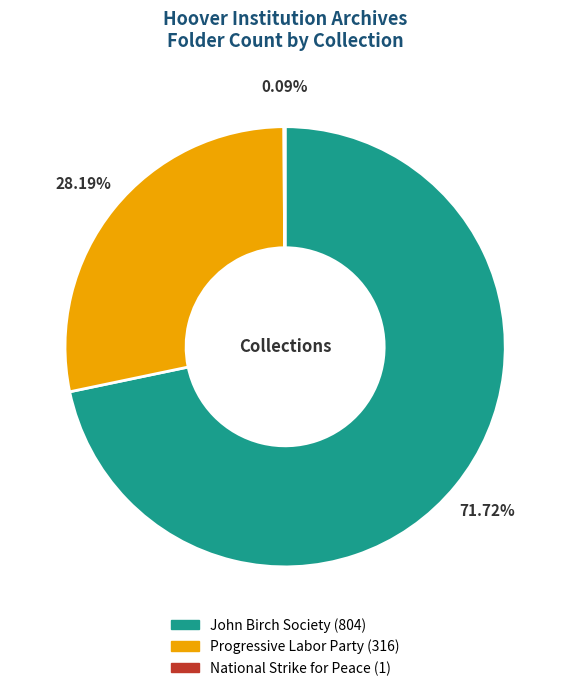

What is the majority slice?

John Birch Society